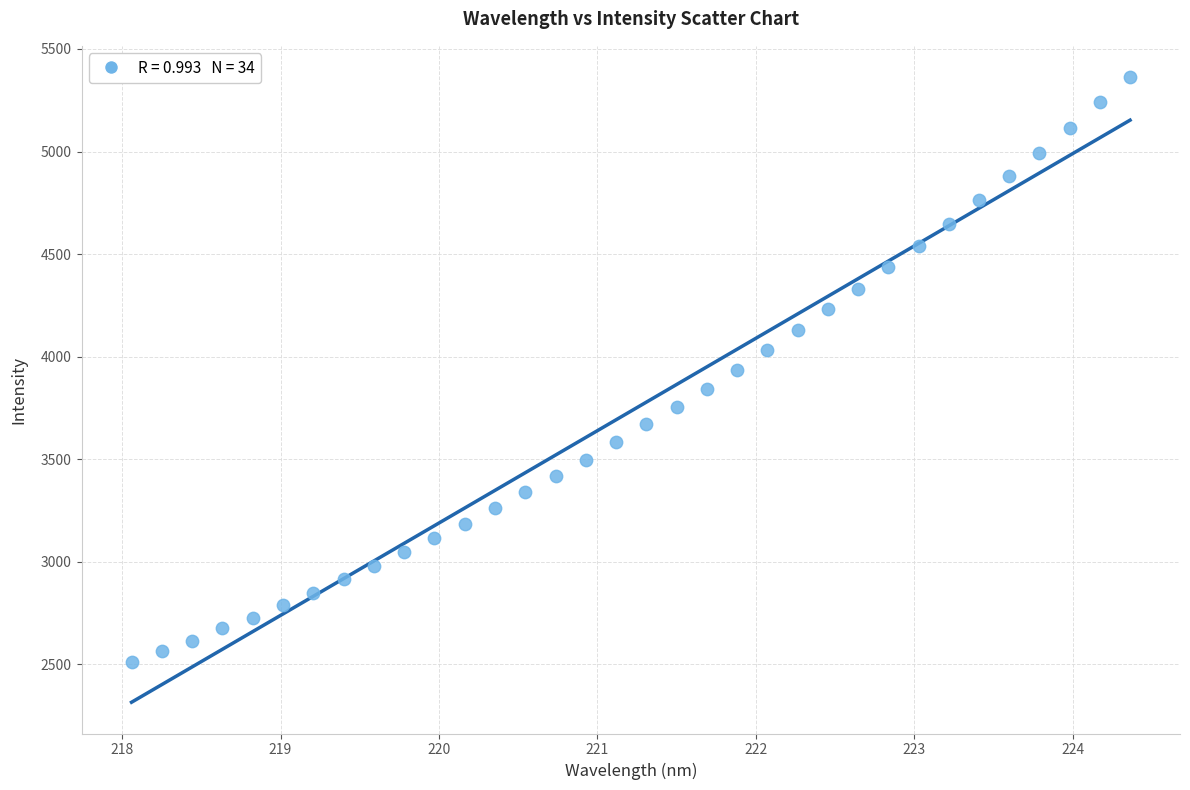

What is the range of X values (max minus min)?

6.3